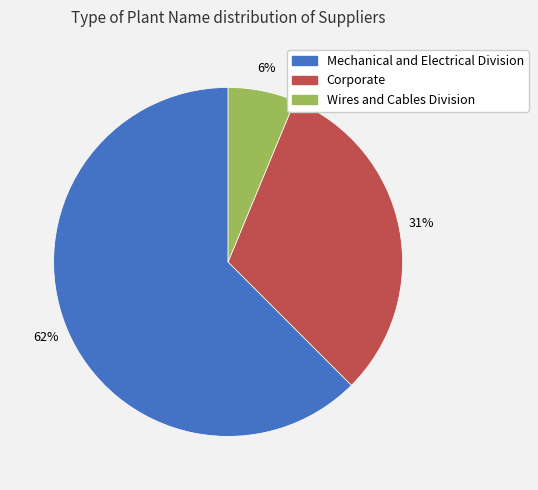

Between Corporate and Wires and Cables Division, which is larger?

Corporate